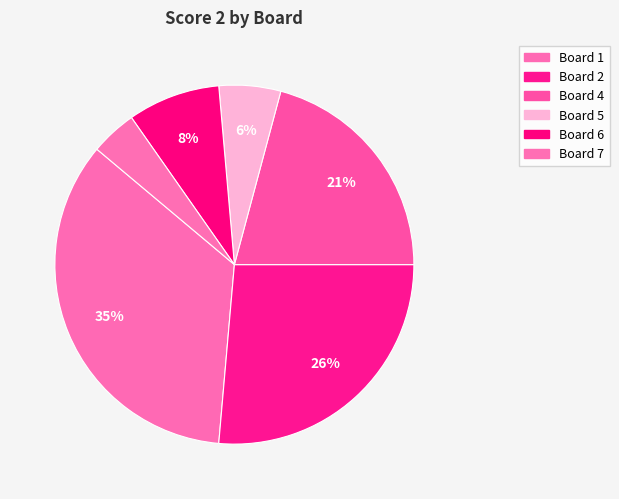

The Board 4 slice represents 21% of the pie. True or false?

True